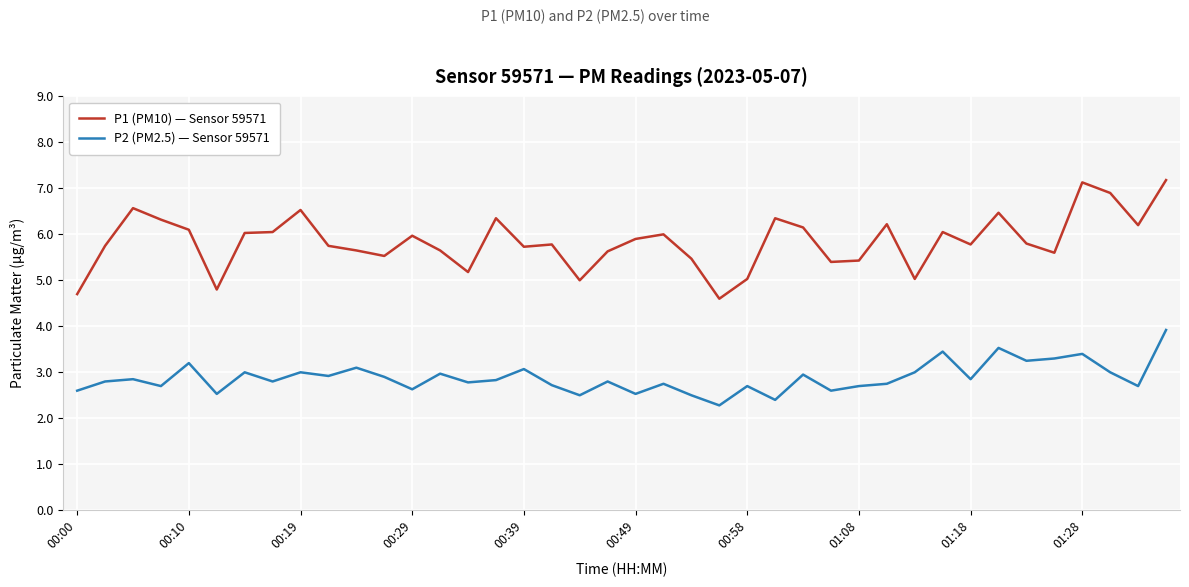

List the series in order of their peak value, lowest first.

P2 (PM2.5) — Sensor 59571, P1 (PM10) — Sensor 59571